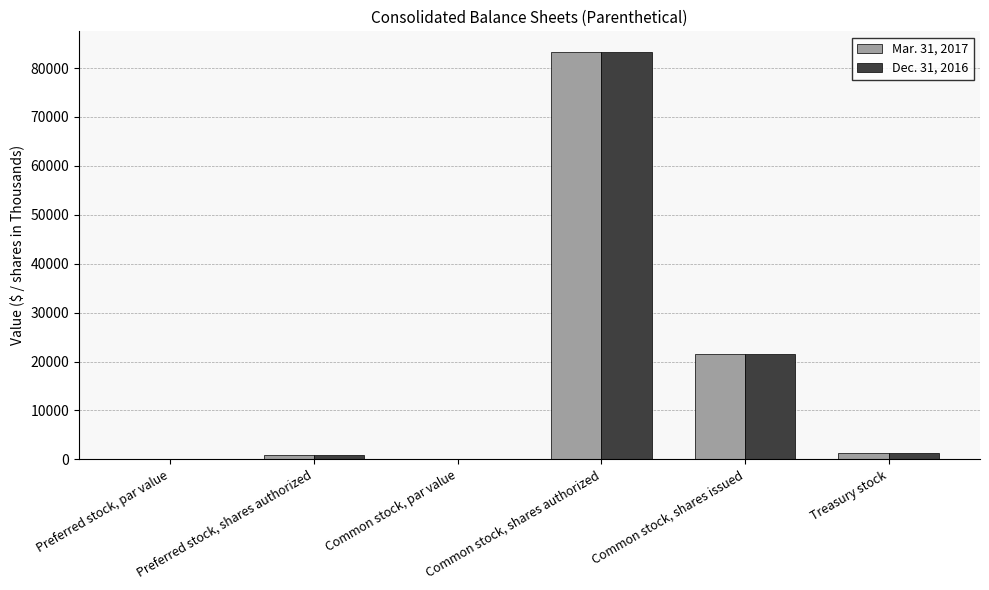

The Mar. 31, 2017 series shows 1000.0 at Preferred stock, shares authorized. True or false?

True